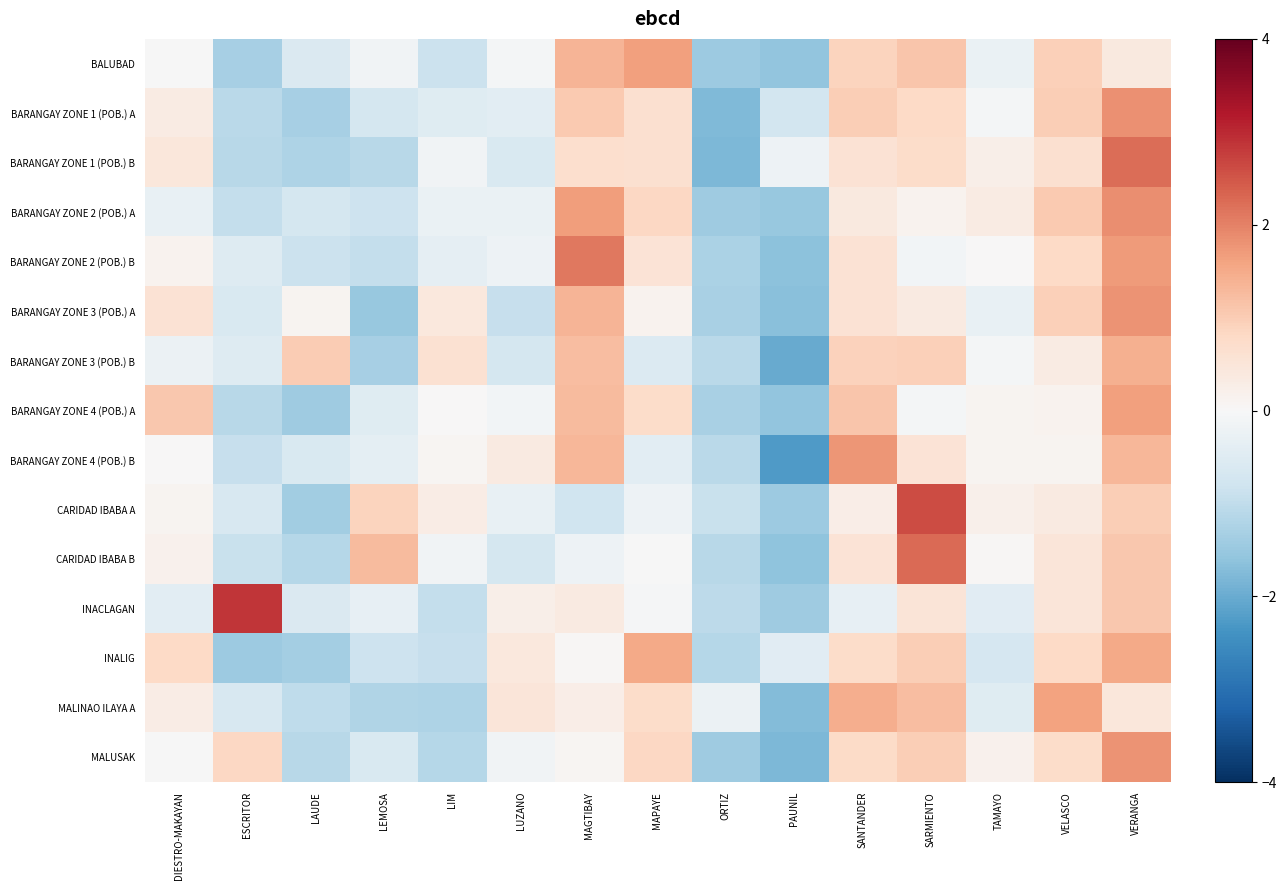

What is the spread (max minus min) of values at ORTIZ?

1.6